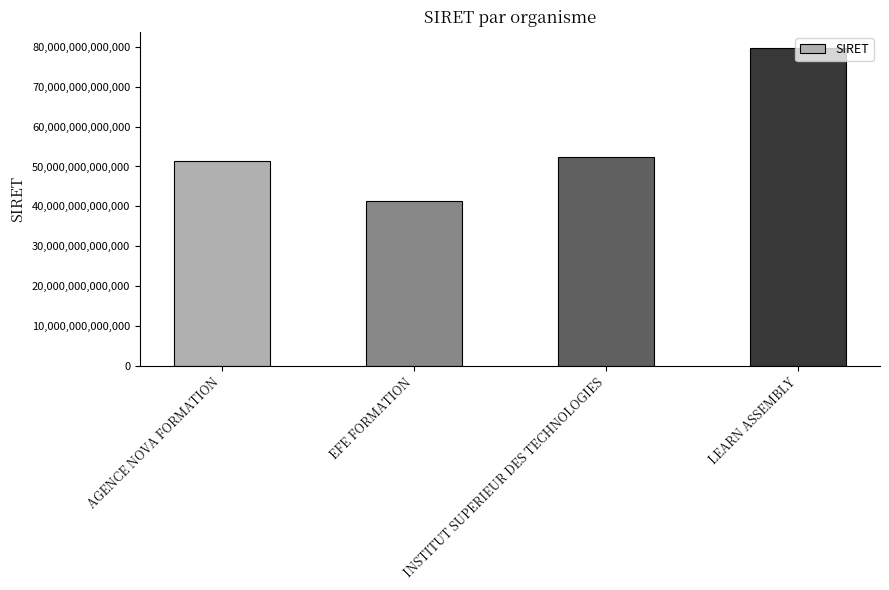

Where is the data nearest to the value 60536050900050?

INSTITUT SUPERIEUR DES TECHNOLOGIES